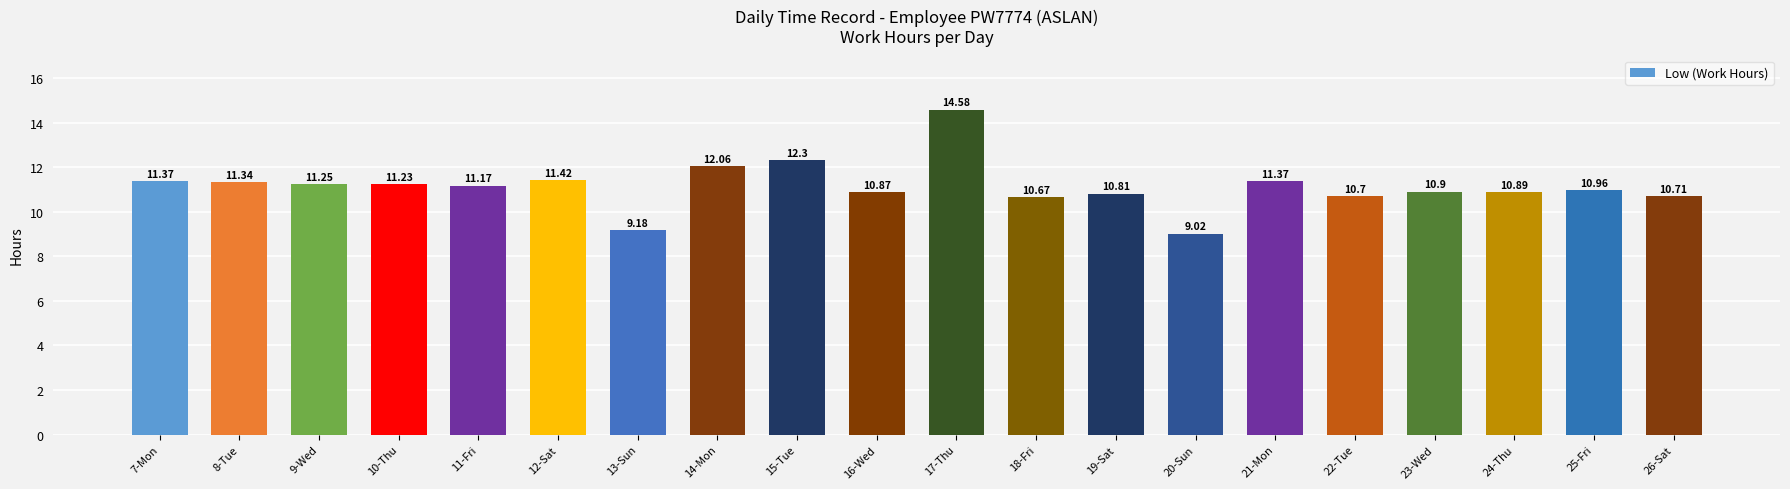

What is the difference between the maximum and minimum values?

5.6